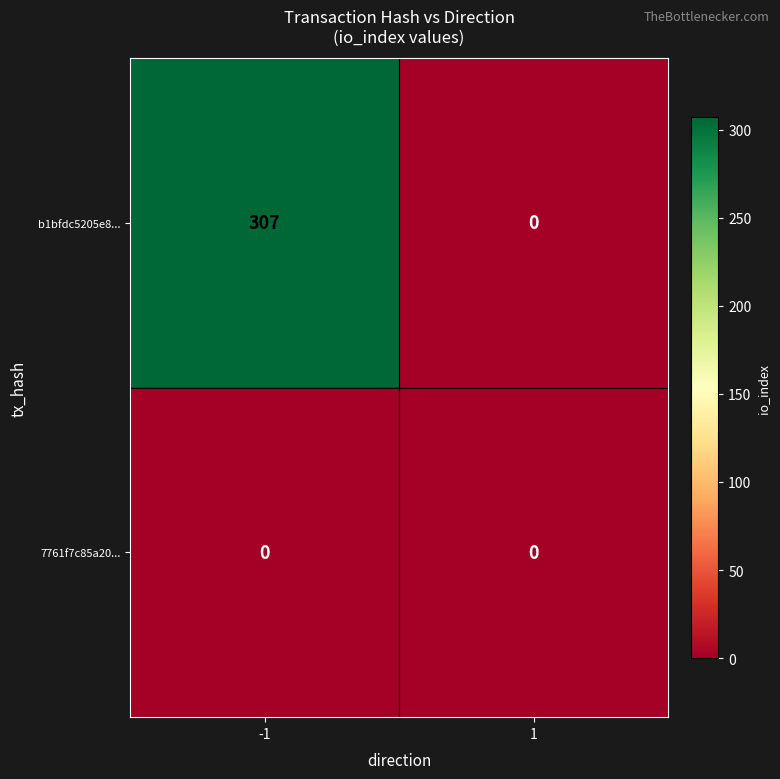

Which series has the largest range (max minus min)?

b1bfdc5205e8...